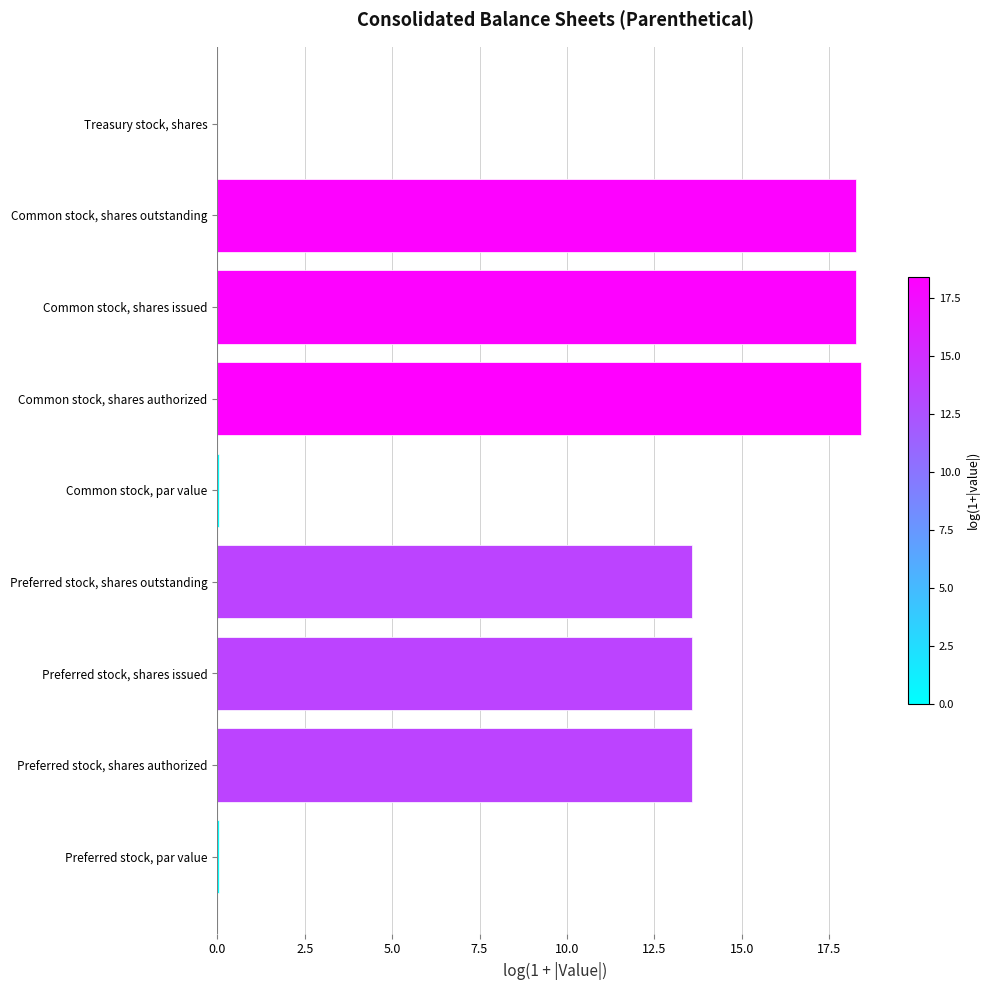

What is the greatest value displayed?

18.4